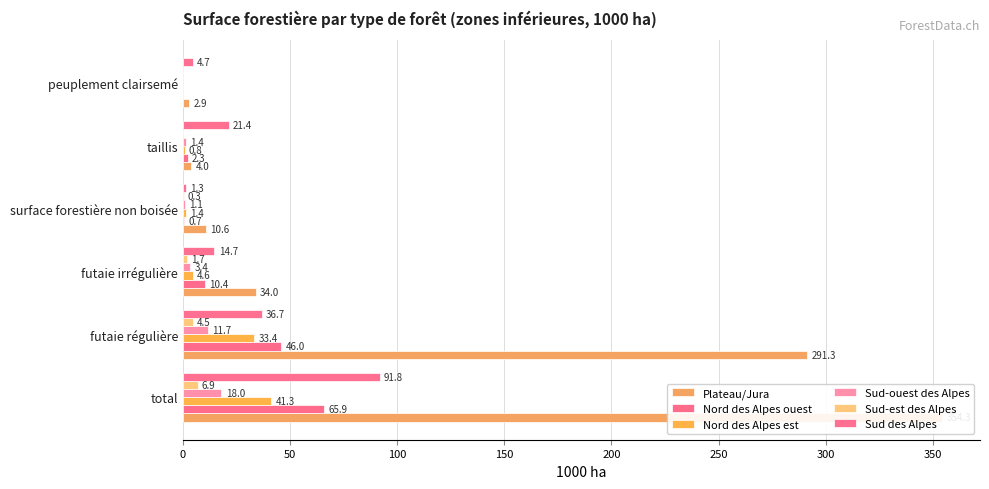

How many bars are there in total?

36